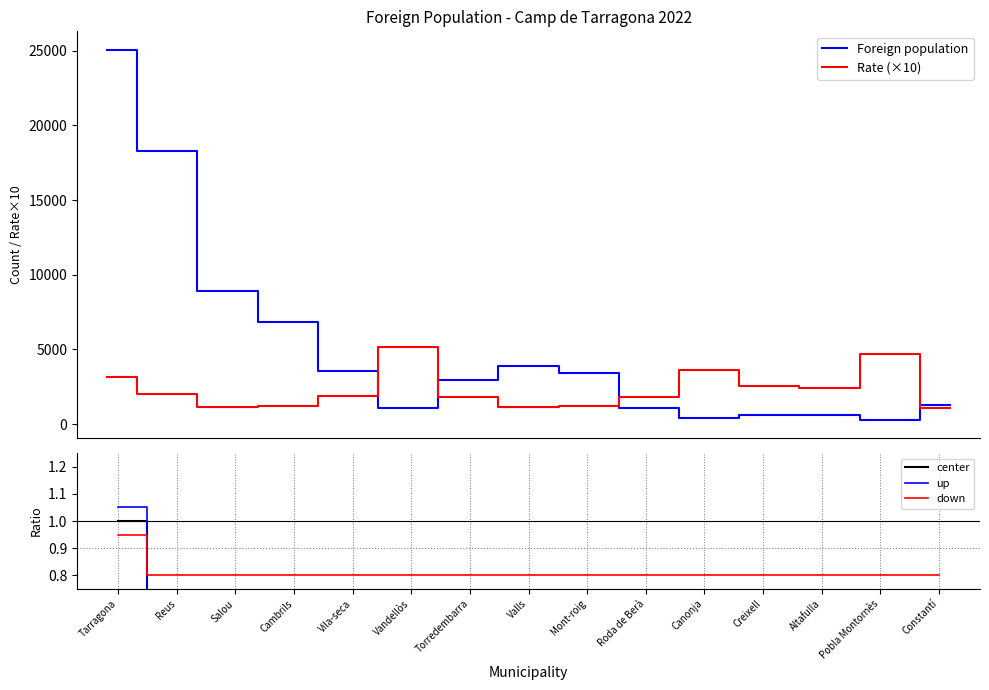

Between Valls and Cambrils, which is larger?

Cambrils